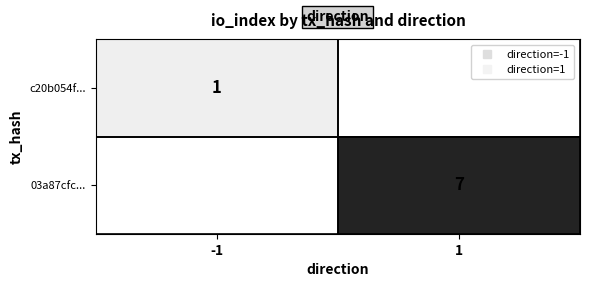

At which label is c20b054f... closest to 0?

1